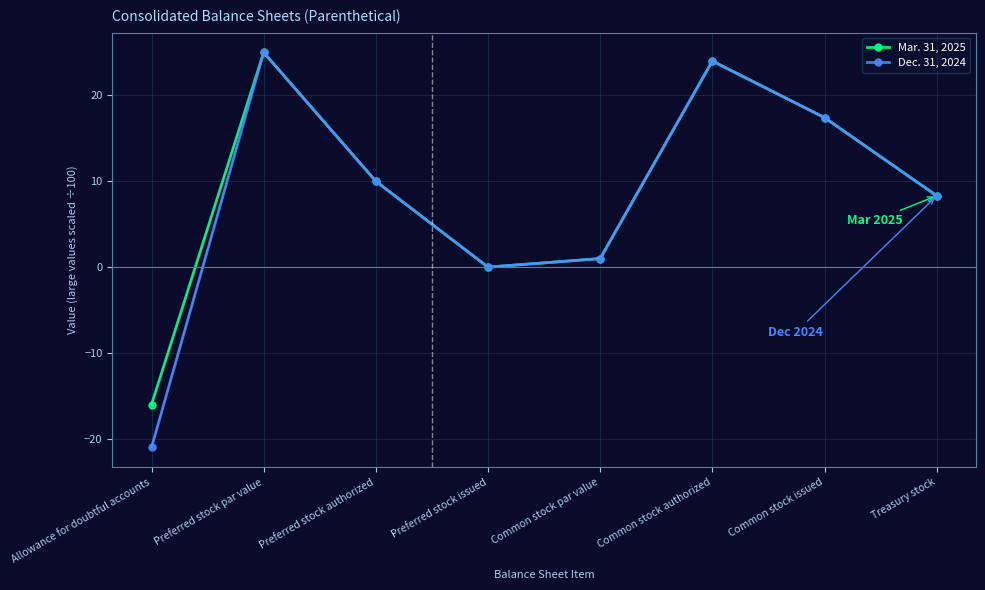

Which series has the widest spread of values?

Dec. 31, 2024